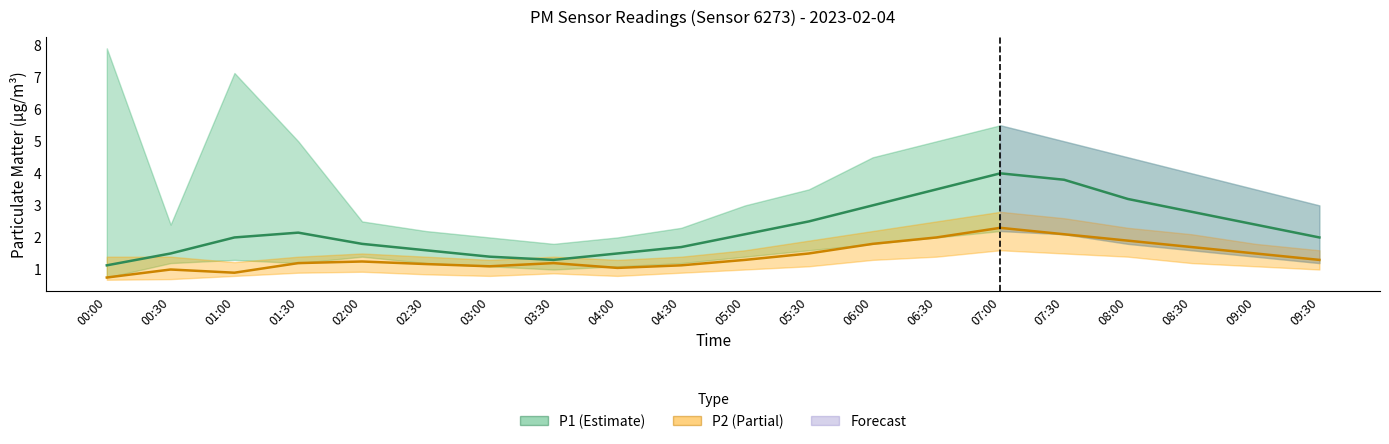

What is the sum of all P1 values?

45.4